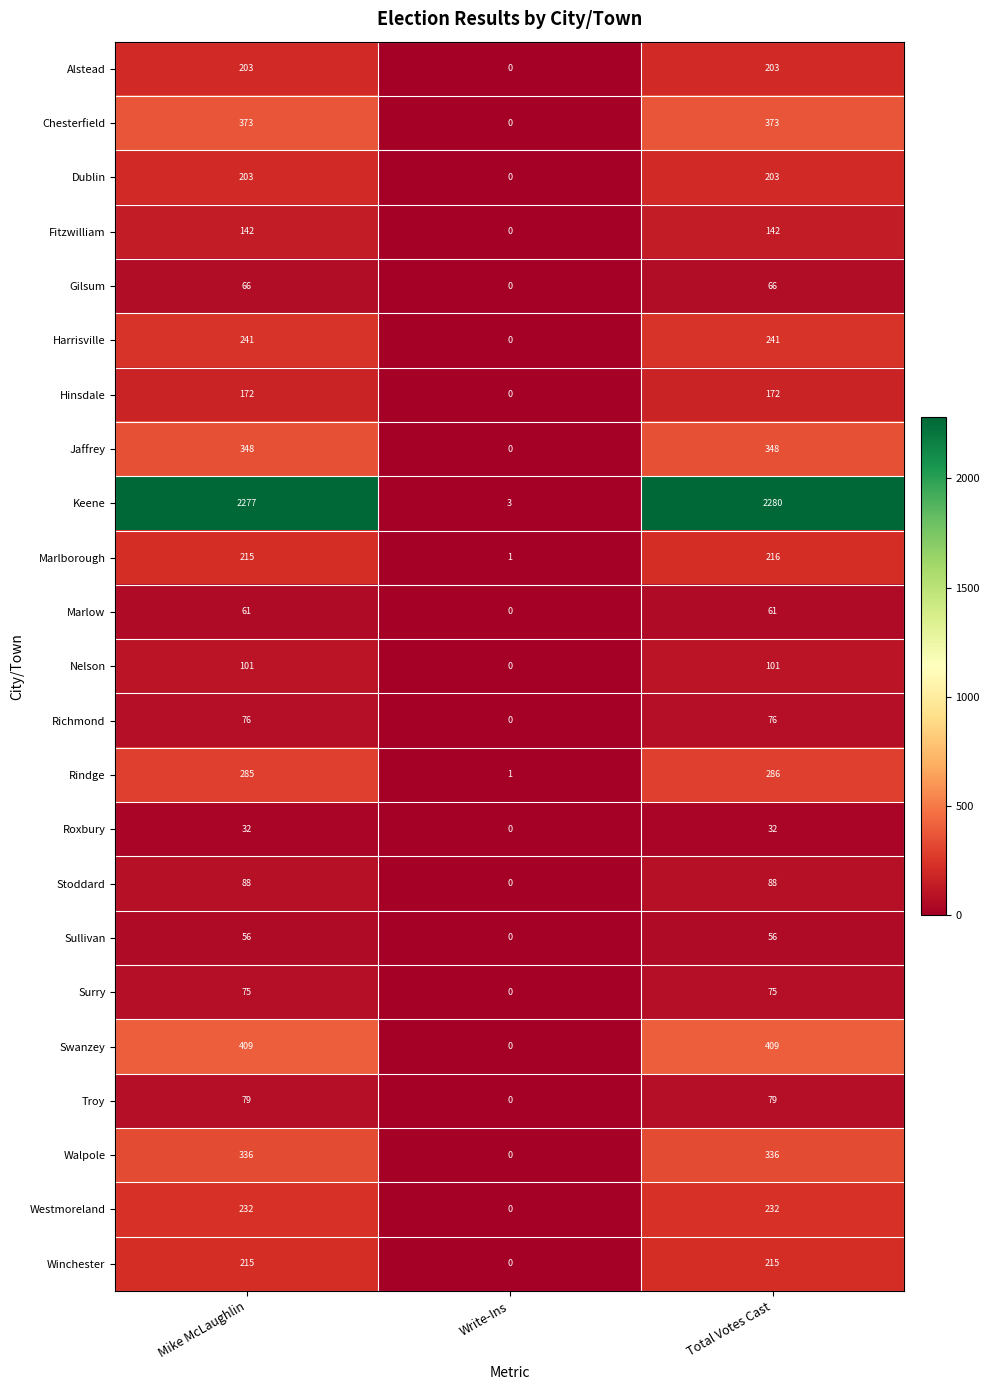

What is the difference between the maximum and minimum values in the Jaffrey series?

348